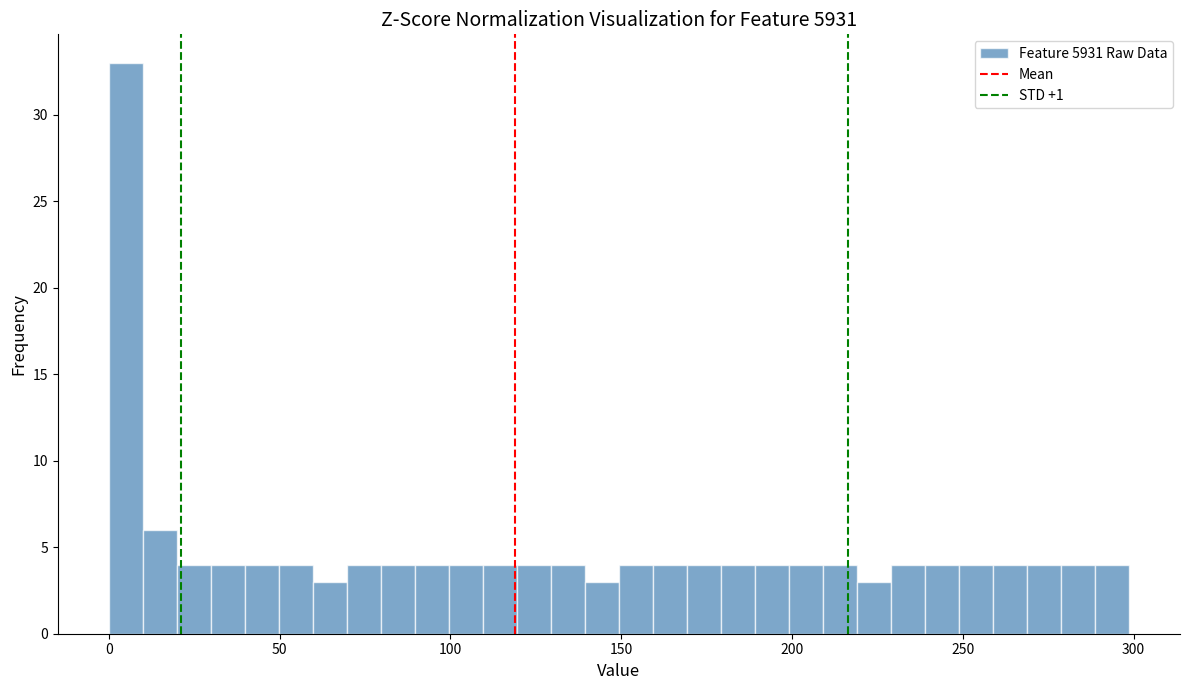

Around what value on the x-axis is the tallest bar? Give the approximate position of its centre, as read against the axis.

5